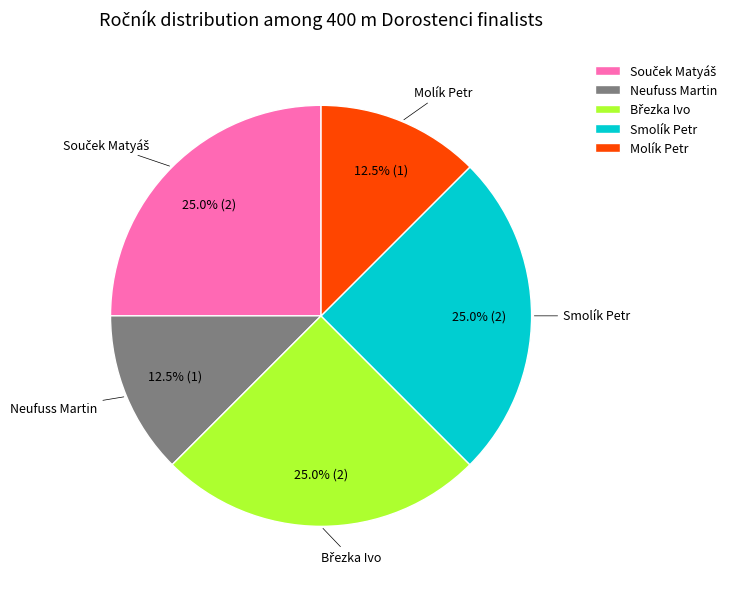

What portion of the pie excludes Neufuss Martin?

87.5%